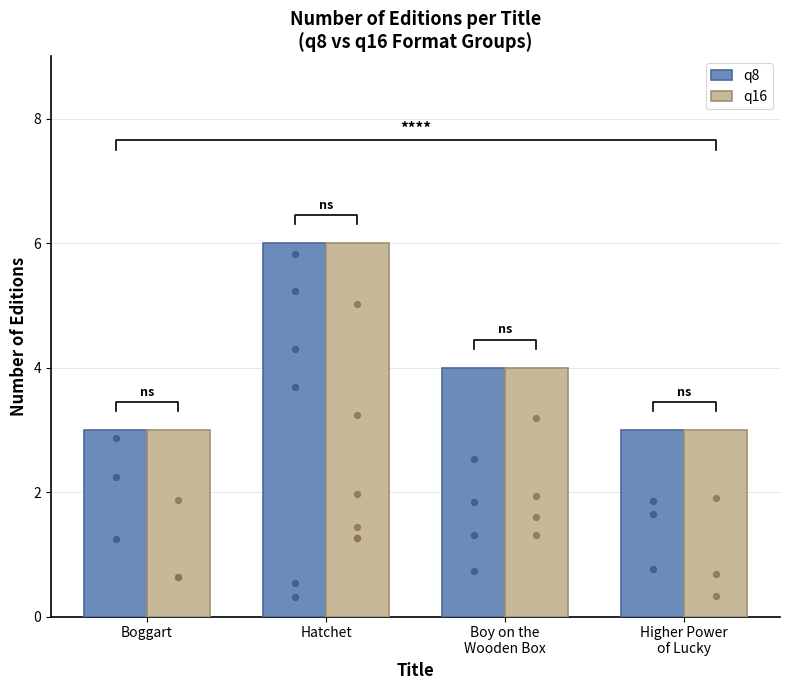

Which series has the largest total across all categories?

q8